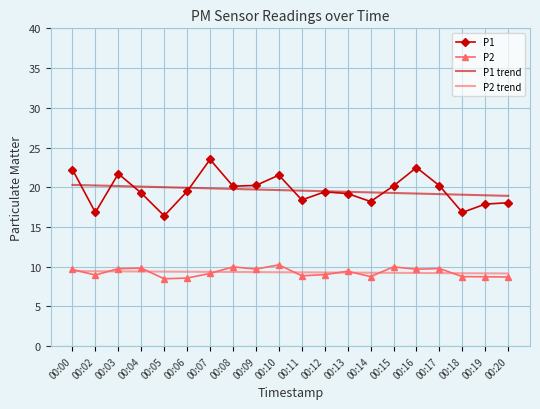

What is the difference between the highest and lowest values at 00:02?

11.3